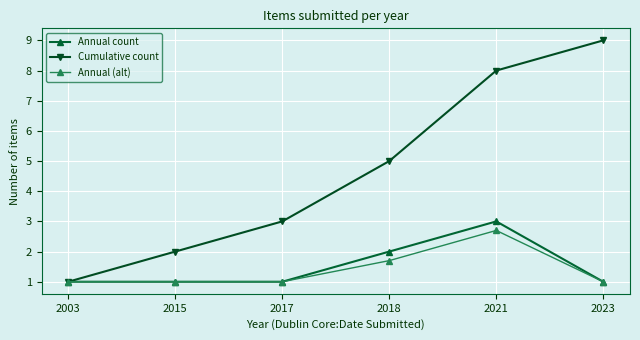

True or false: Annual count has more than 2 interior local peaks.

False